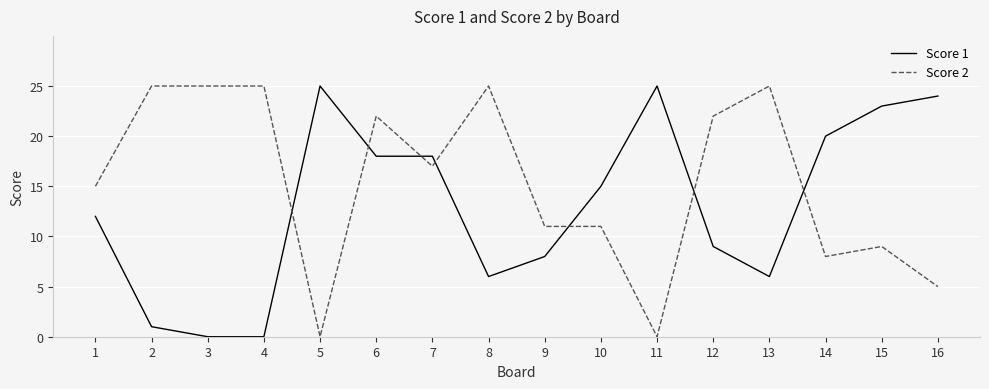

What are all the series names shown in the legend?

Score 1, Score 2